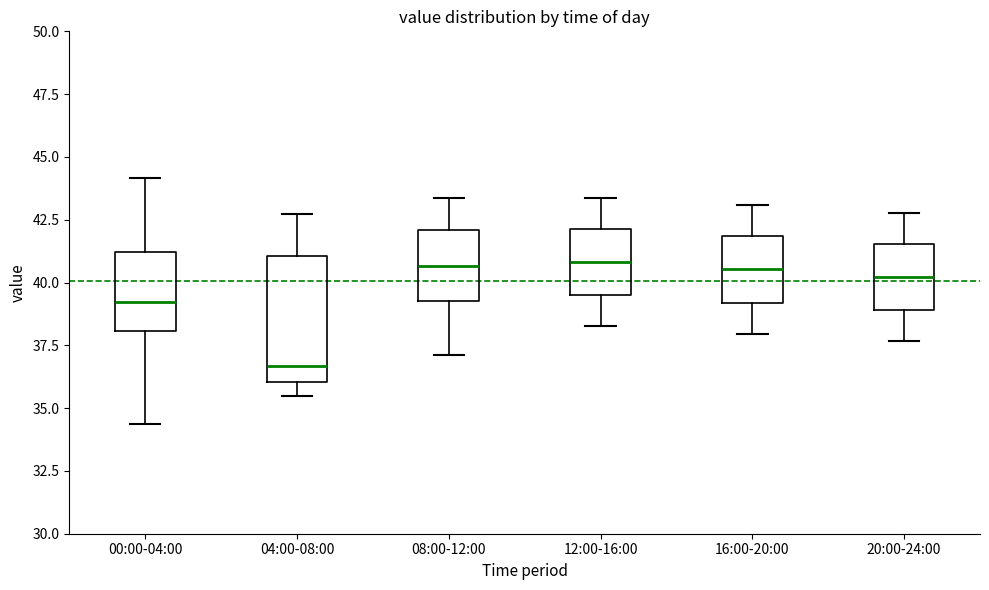

Reading left to right, read every box against the y-axis: the position of its median line, the range the box covers, and the ends of its whiskers. The values are not printed on the chart, so give them approximately, as read against the axis.

00:00-04:00: median 39.0, box 38.0 to 41.0, whiskers 34.5 to 44.0
04:00-08:00: median 36.5, box 36.0 to 41.0, whiskers 35.5 to 42.5
08:00-12:00: median 40.5, box 39.0 to 42.0, whiskers 37.0 to 43.5
12:00-16:00: median 41.0, box 39.5 to 42.0, whiskers 38.5 to 43.5
16:00-20:00: median 40.5, box 39.0 to 42.0, whiskers 38.0 to 43.0
20:00-24:00: median 40.0, box 39.0 to 41.5, whiskers 37.5 to 43.0